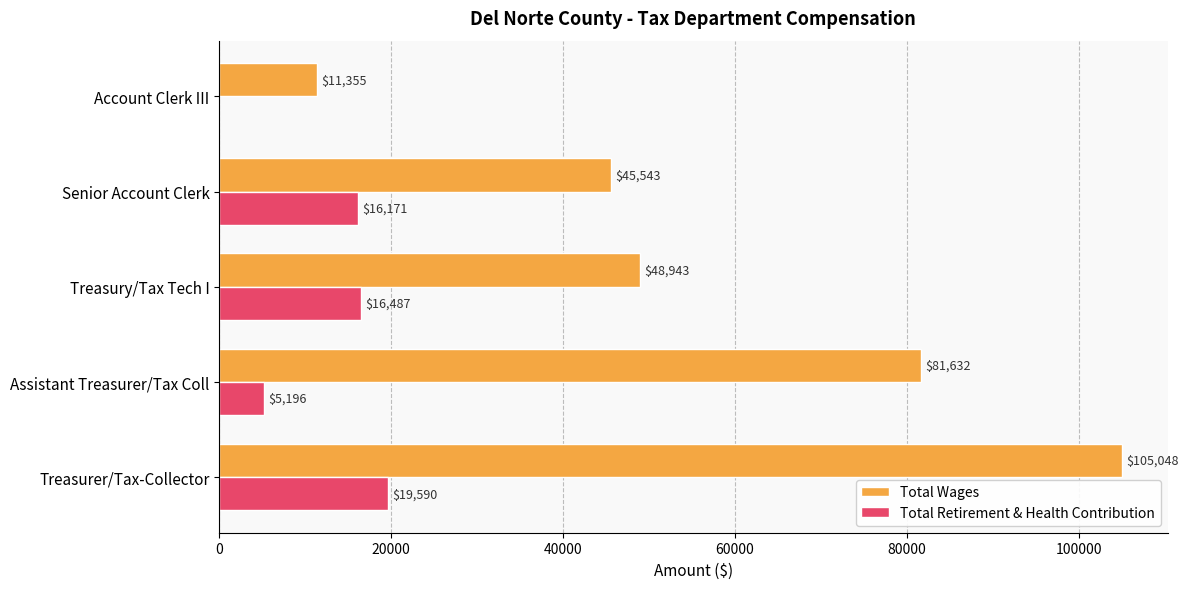

Where is Total Wages nearest to the value 58201?

Treasury/Tax Tech I